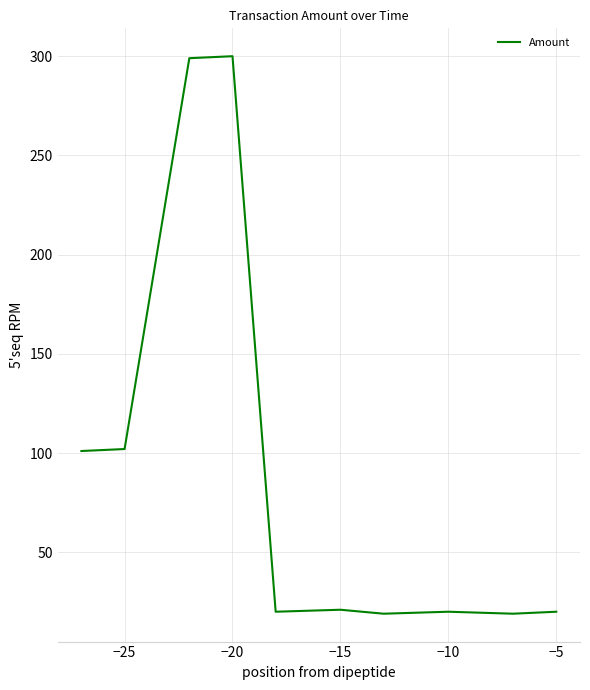

What is the greatest value displayed?

300